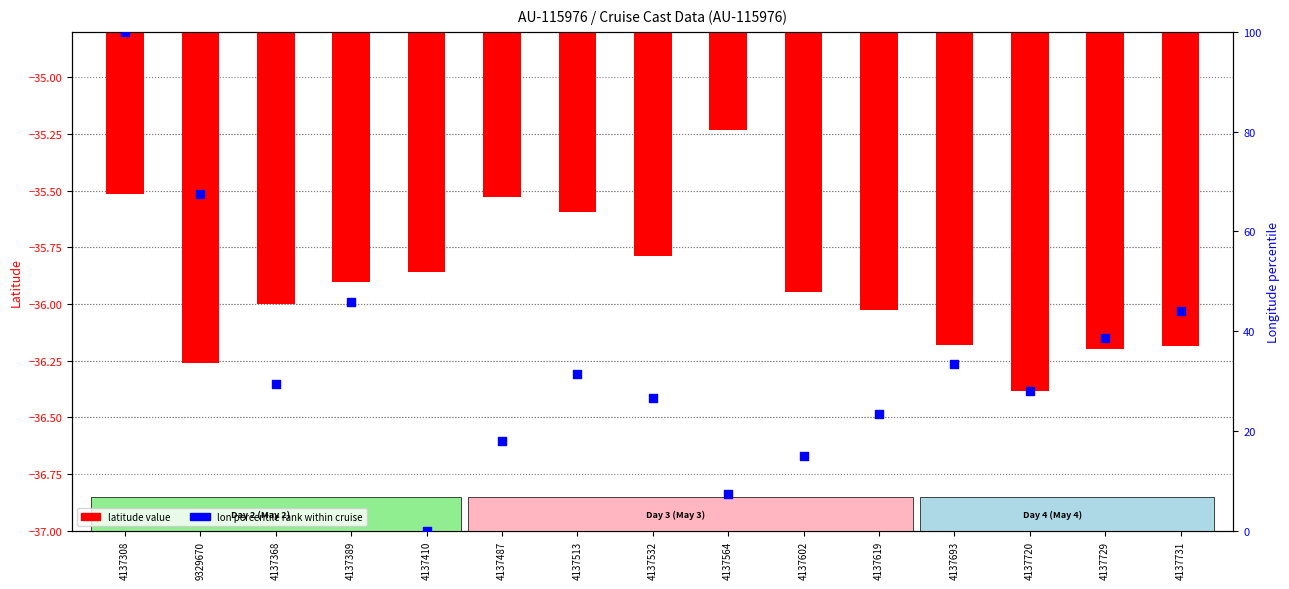

Which series has the largest total across all categories?

lon percentile rank within cruise